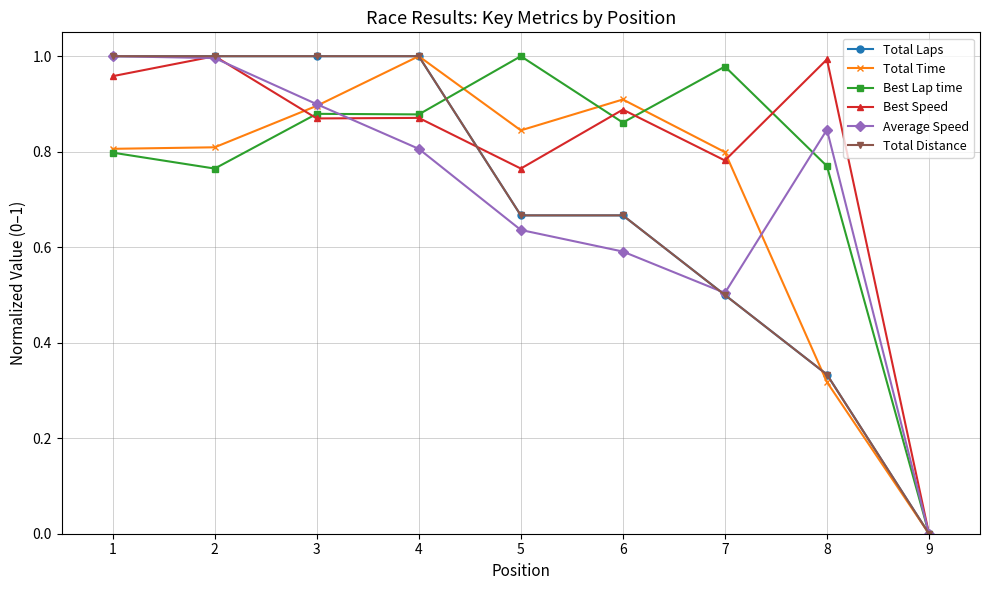

What is the maximum value shown in the chart?

1.0